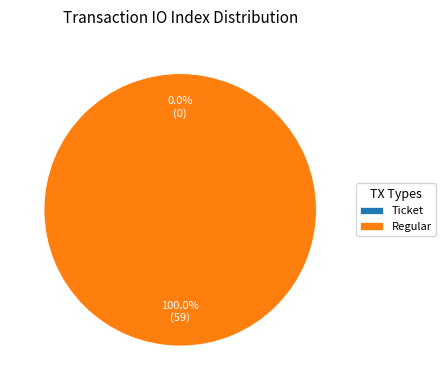

What percentage is the Regular (io_index=59) slice, to the nearest percent?

100%